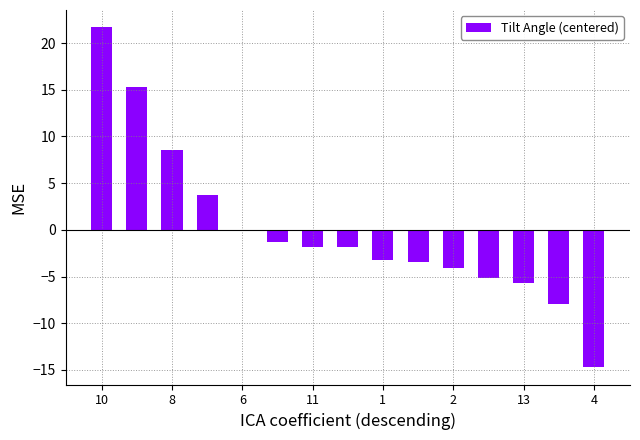

What is the maximum value shown in the chart?

21.7